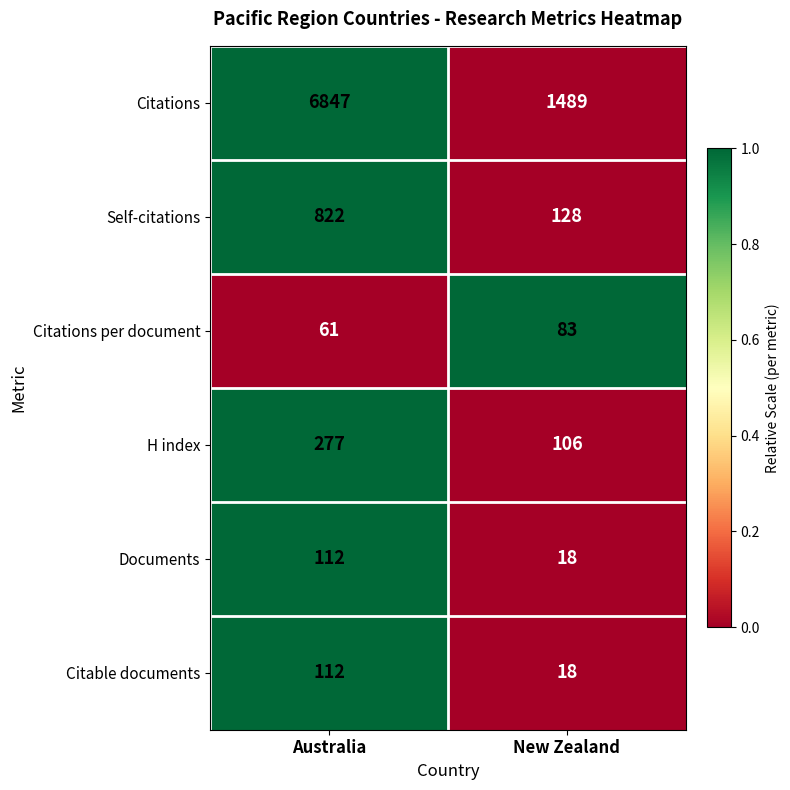

List the labels in order of Citations value, smallest first.

New Zealand, Australia